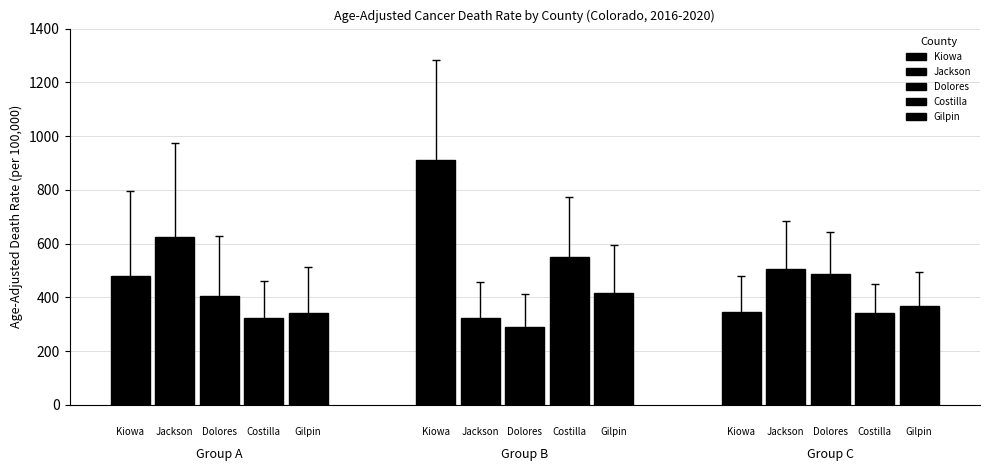

Reading left to right, transcribe all the data shown in this chart.

Age-Adjusted Death Rate: Kiowa=480.5	Jackson=623.9	Dolores=405.4	Costilla=323.4	Gilpin=342.3	Cheyenne=910.9	Lake=323.7	Ouray=290.0	Sedgwick=548.8	San Miguel=415.5	Phillips=345.4	Crowley=506.9	Rio Blanco=487.0	Kit Carson=342.2	Custer=368.9
Lower CI: Kiowa=268.9	Jackson=376.1	Dolores=247.8	Costilla=217.7	Gilpin=215.8	Cheyenne=624.1	Lake=220.2	Ouray=195.1	Sedgwick=377.3	San Miguel=275.8	Phillips=243.1	Crowley=366.8	Rio Blanco=360.7	Kit Carson=253.9	Custer=268.6
Upper CI: Kiowa=794.6	Jackson=972.8	Dolores=626.9	Costilla=462.8	Gilpin=511.6	Cheyenne=1283.1	Lake=457.8	Ouray=414.1	Sedgwick=775.3	San Miguel=594.9	Phillips=478.6	Crowley=682.8	Rio Blanco=642.4	Kit Carson=451.6	Custer=494.7